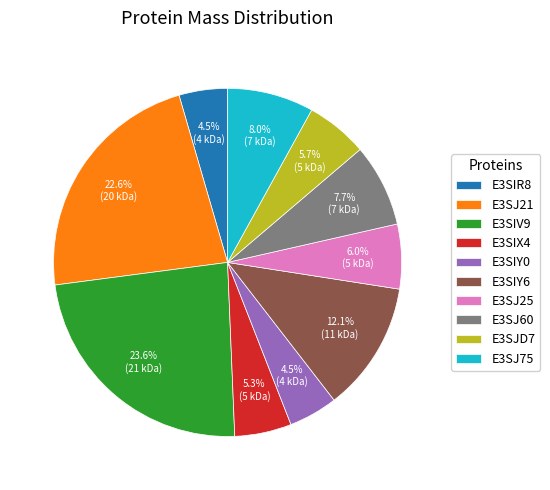

What percentage do E3SIY6 and E3SIY0 together represent?

16.6%